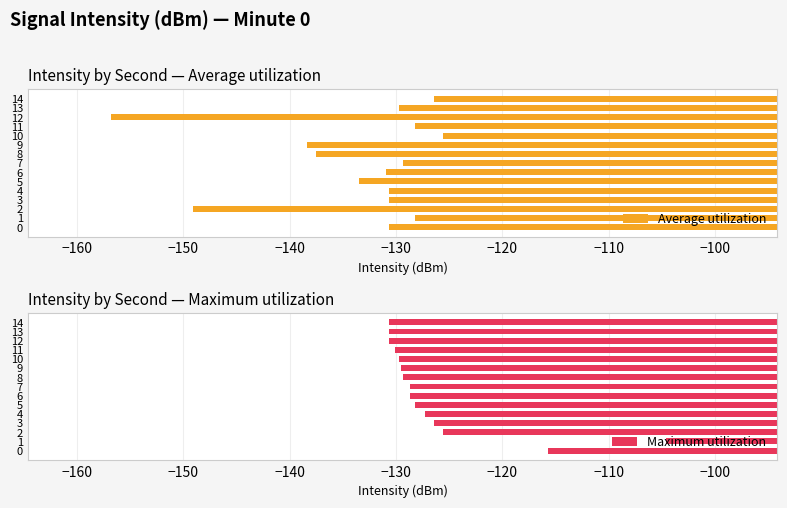

Is it true that Maximum utilization equals -129.4 at 8?

True